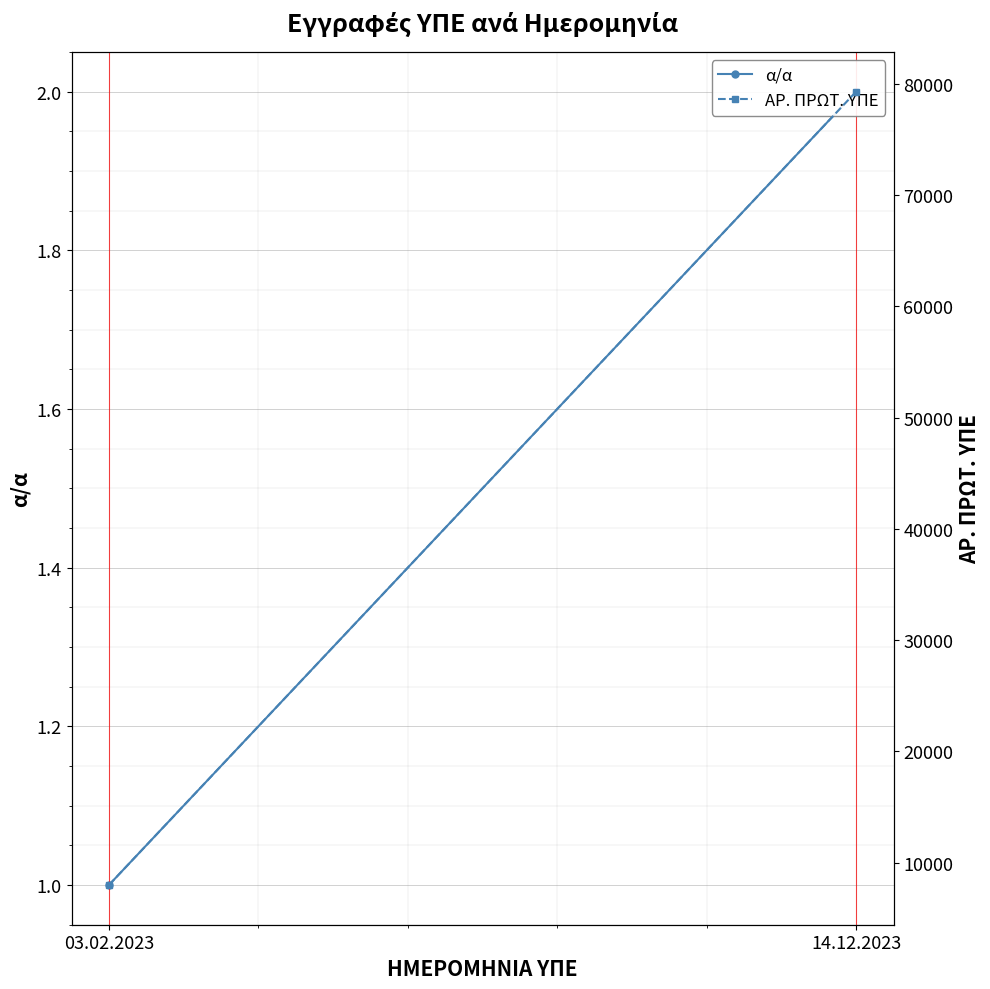

Is this an area chart (filled region under the line)?

No